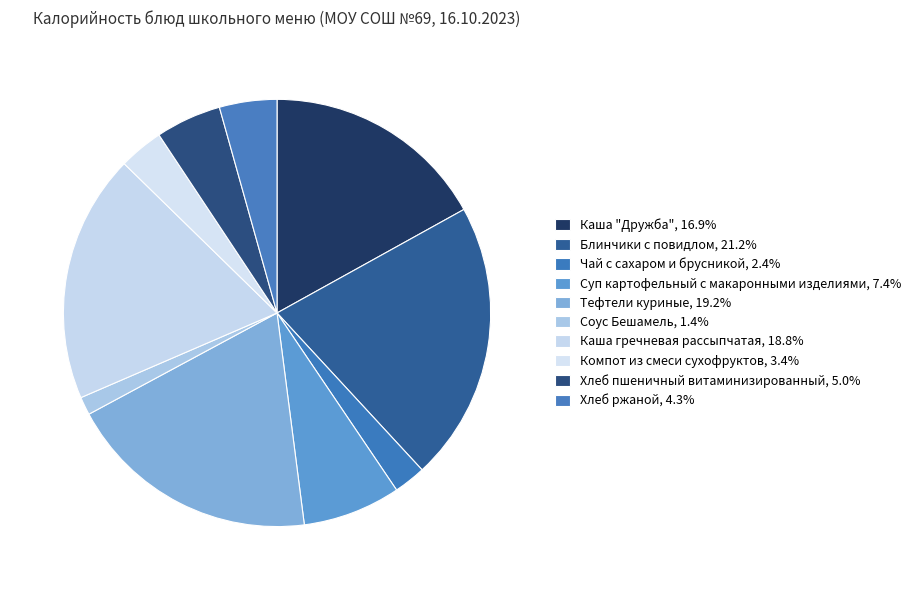

Which category has the biggest portion of the pie?

Блинчики с повидлом